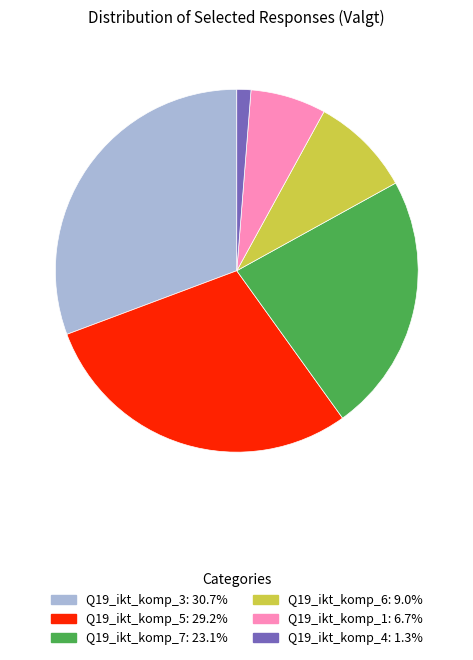

Rank the categories by value from highest to lowest.

Q19_ikt_komp_3, Q19_ikt_komp_5, Q19_ikt_komp_7, Q19_ikt_komp_6, Q19_ikt_komp_1, Q19_ikt_komp_4